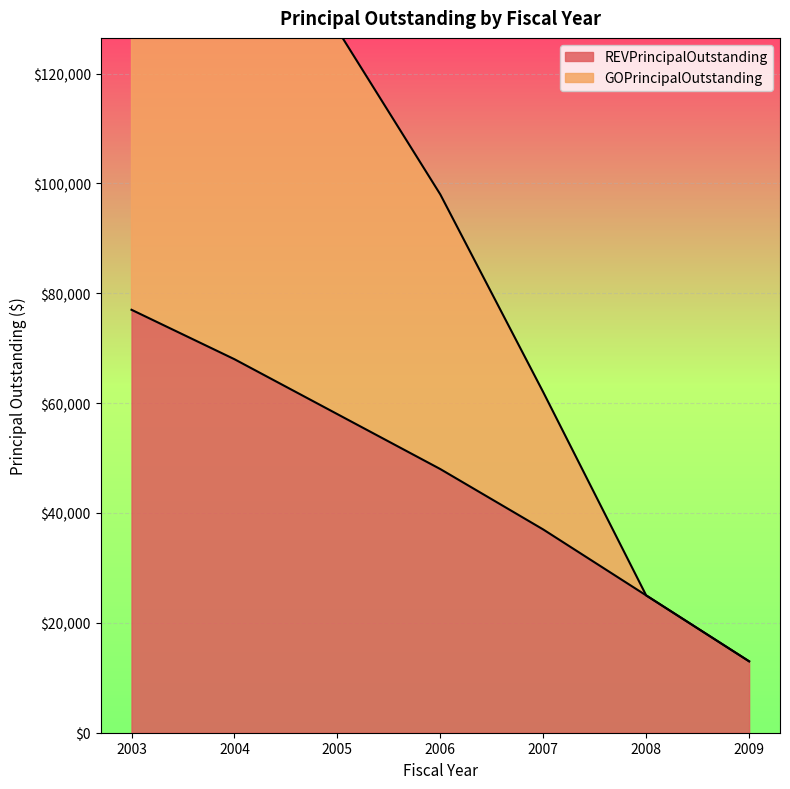

What is the minimum value for GOPrincipalOutstanding?

13000